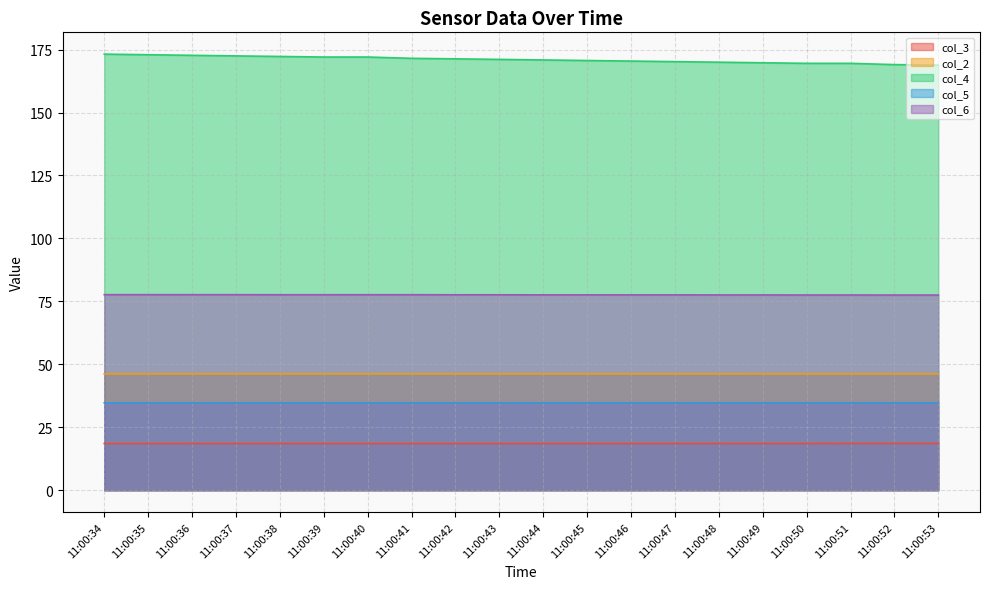

Is it true that col_6 equals 77.6 at 11:00:43?

True